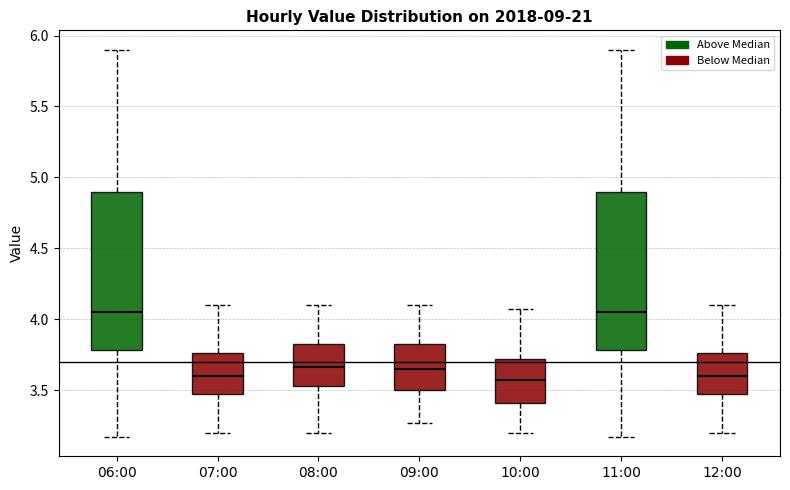

Where is the lower edge of the box for 07:00 on the y-axis? The values are not printed on the chart, so give them approximately, as read against the axis.

3.45